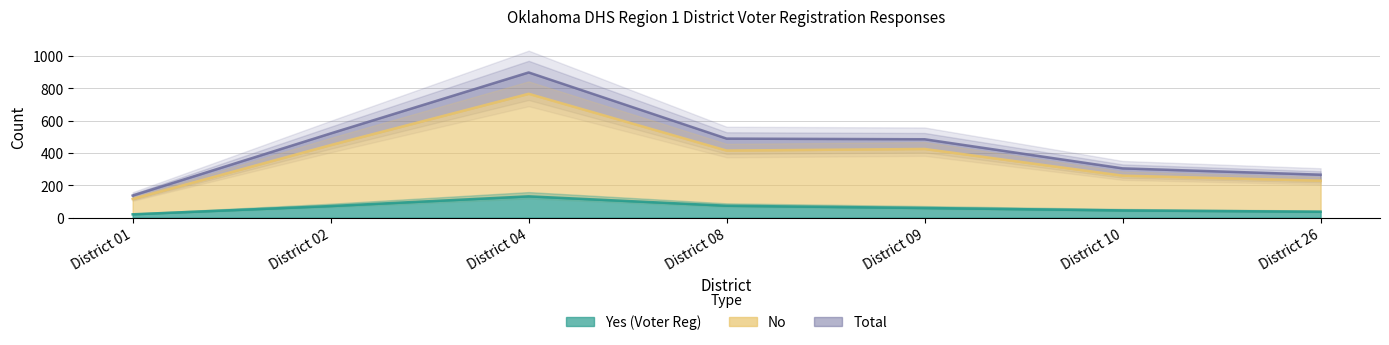

Where does the Yes (Voter Reg) series first go above 60?

District 02